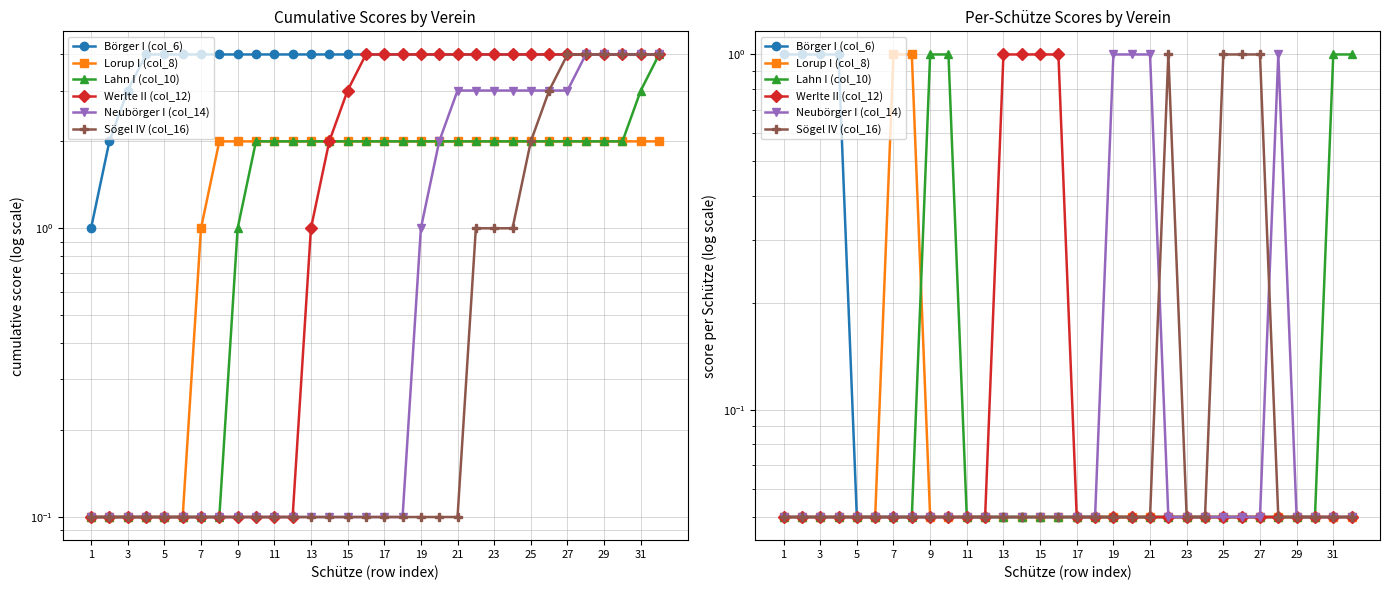

True or false: Börger I (col_6) and Neubörger I (col_14) cross at least once.

False